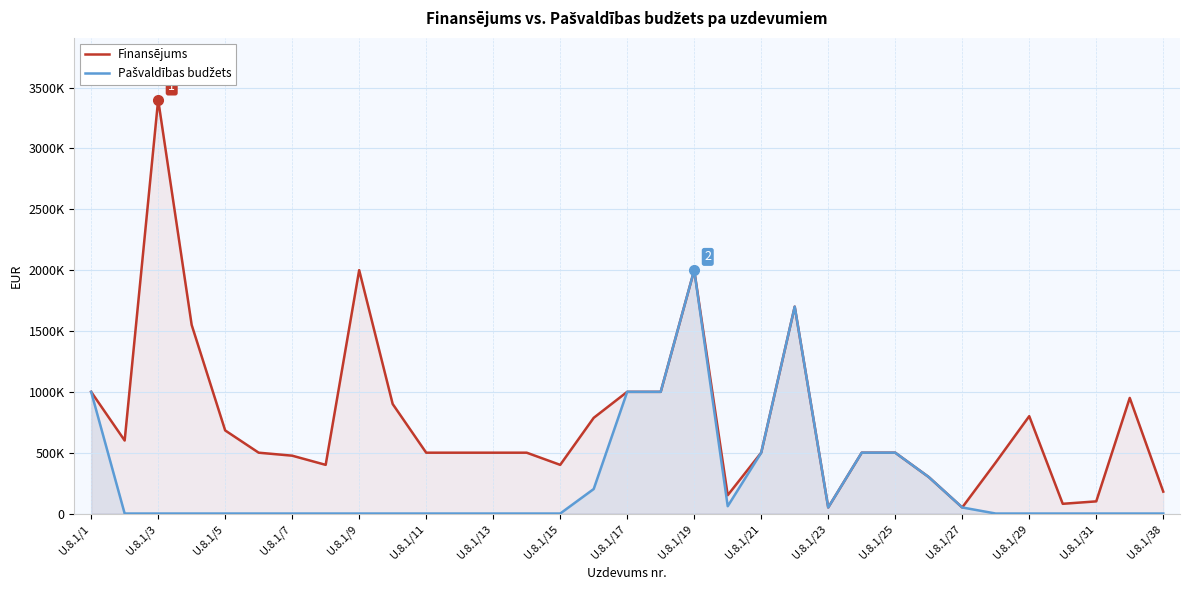

Is it true that Finansējums equals 890919 at 23?

False